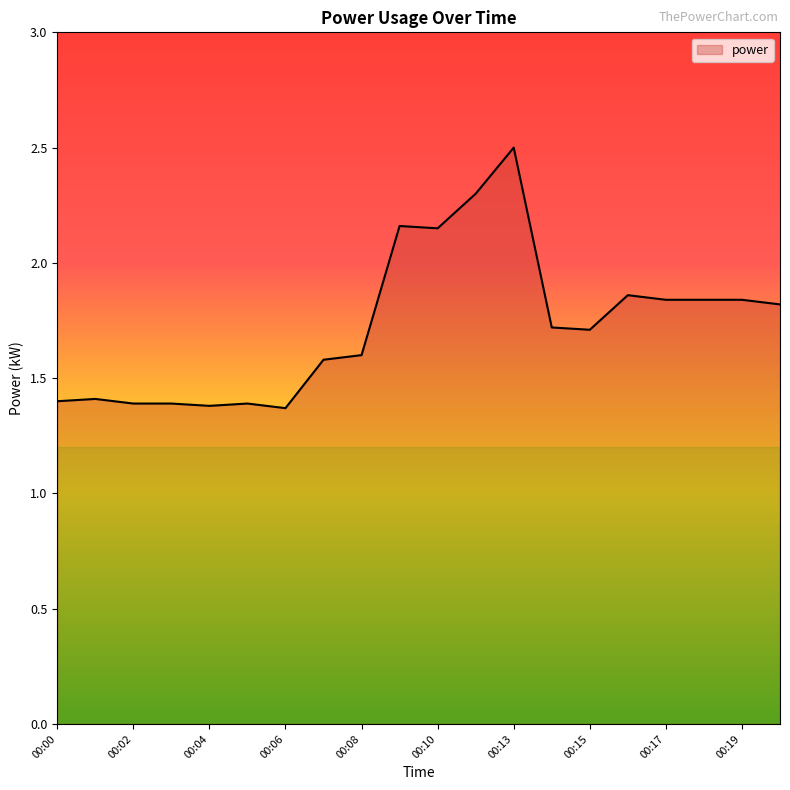

What is the greatest value displayed?

2.5